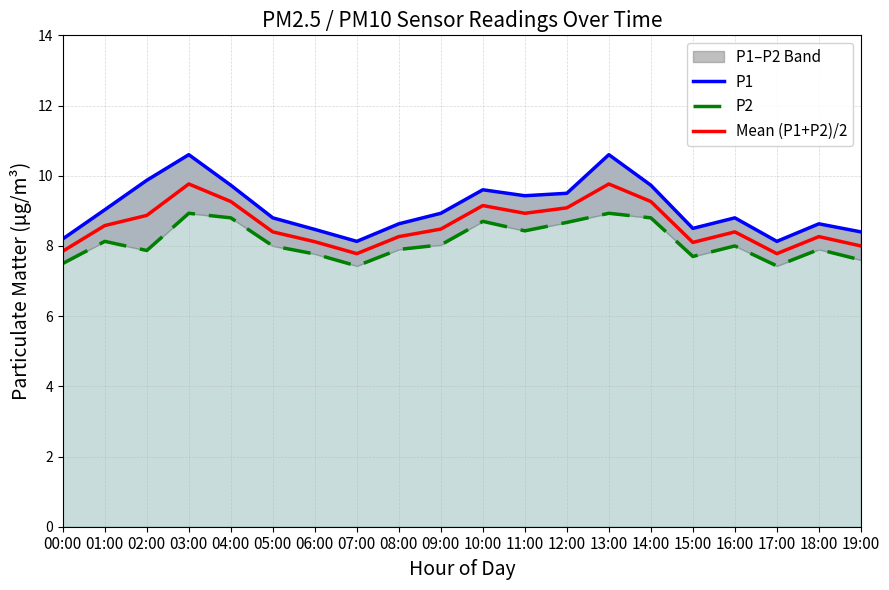

At 11:00, list the series in order from largest to smallest.

P1, Mean (P1+P2)/2, P2